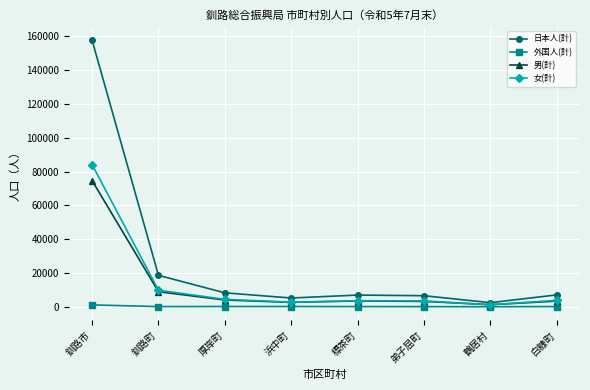

Rank the series by their maximum value, from highest to lowest.

日本人(計), 女(計), 男(計), 外国人(計)